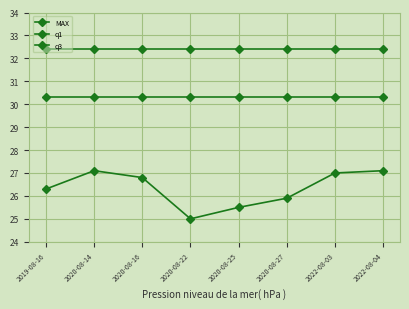

True or false: q1 and MAX intersect in this chart.

False